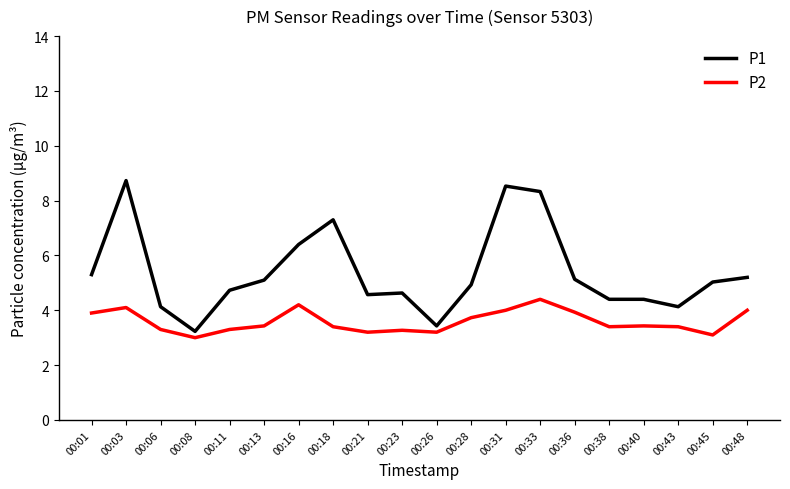

Reading left to right, transcribe all the data shown in this chart.

P1: 5.3	8.7	4.1	3.2	4.7	5.1	6.4	7.3	4.6	4.6	3.4	4.9	8.5	8.3	5.1	4.4	4.4	4.1	5.0	5.2
P2: 3.9	4.1	3.3	3.0	3.3	3.4	4.2	3.4	3.2	3.3	3.2	3.7	4.0	4.4	3.9	3.4	3.4	3.4	3.1	4.0